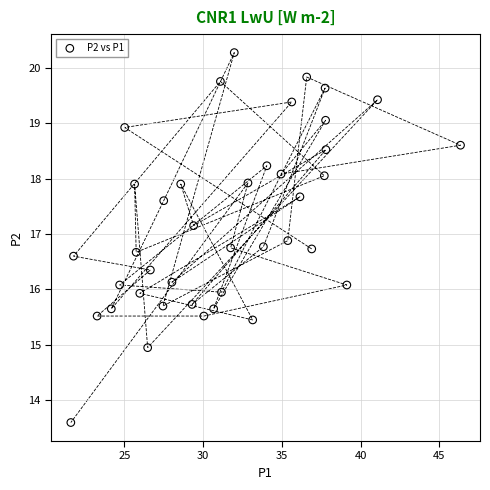

What is the range of X values (max minus min)?

24.8